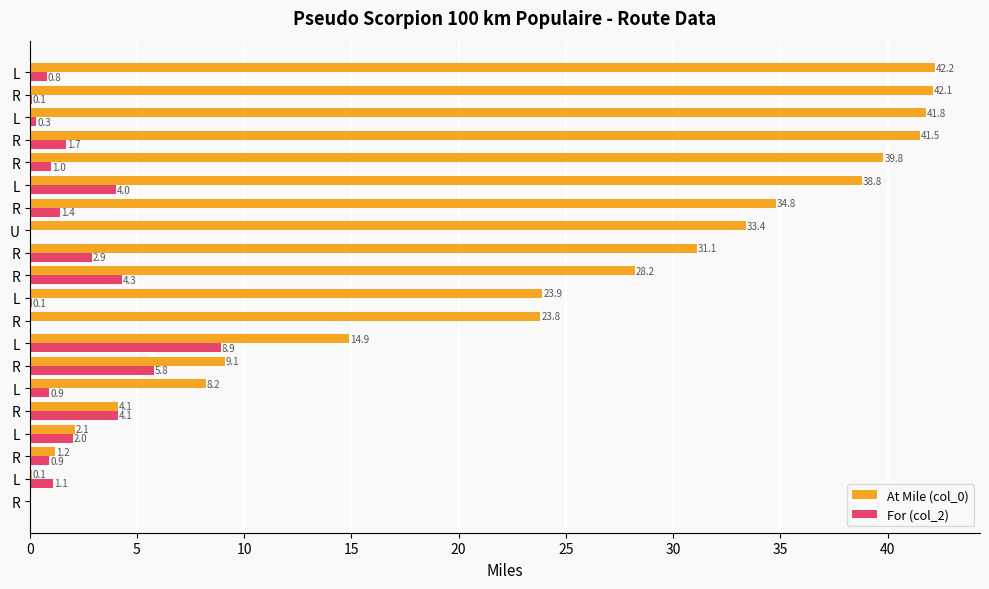

How many series are shown in this chart?

2